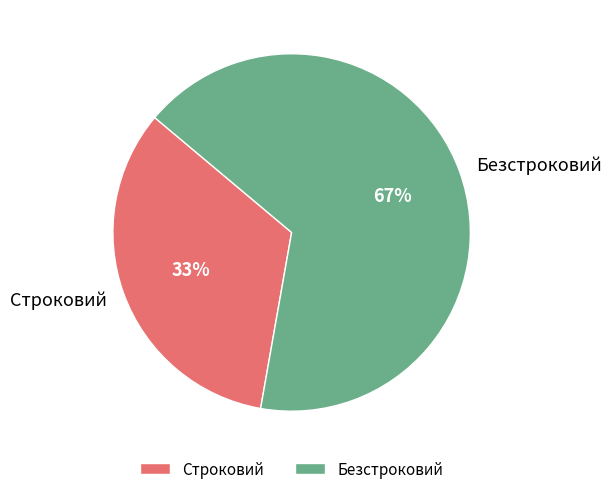

To the nearest percent, what is the combined percentage of Безстроковий and Строковий?

100%